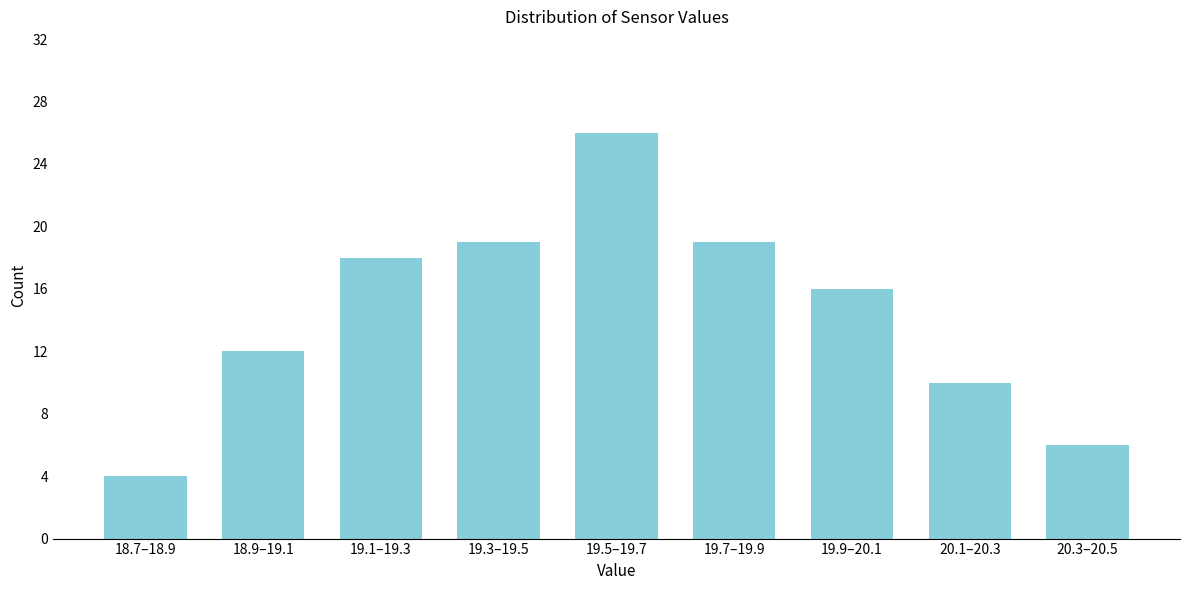

Reading left to right, extract all data points from this chart.

4	12	18	19	26	19	16	10	6